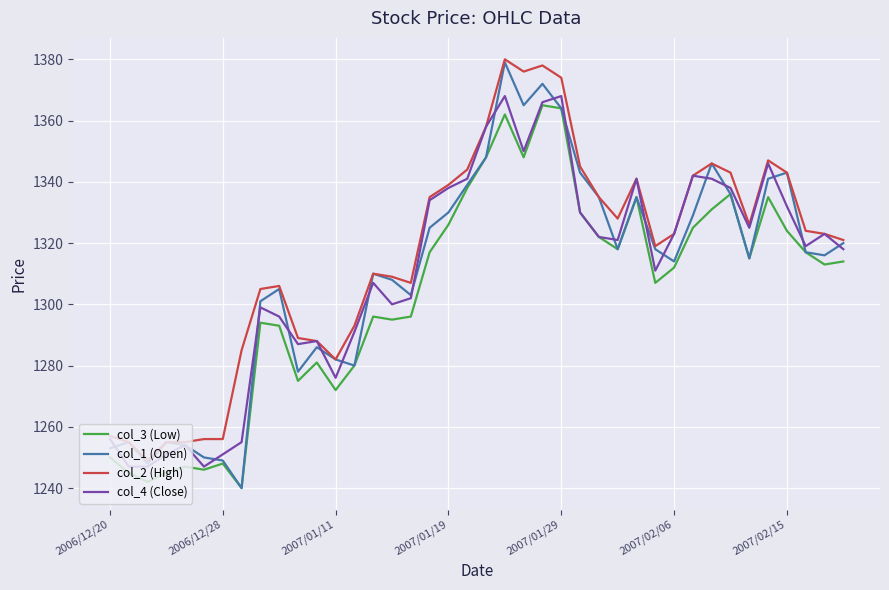

What is the minimum value shown in the chart?

1240